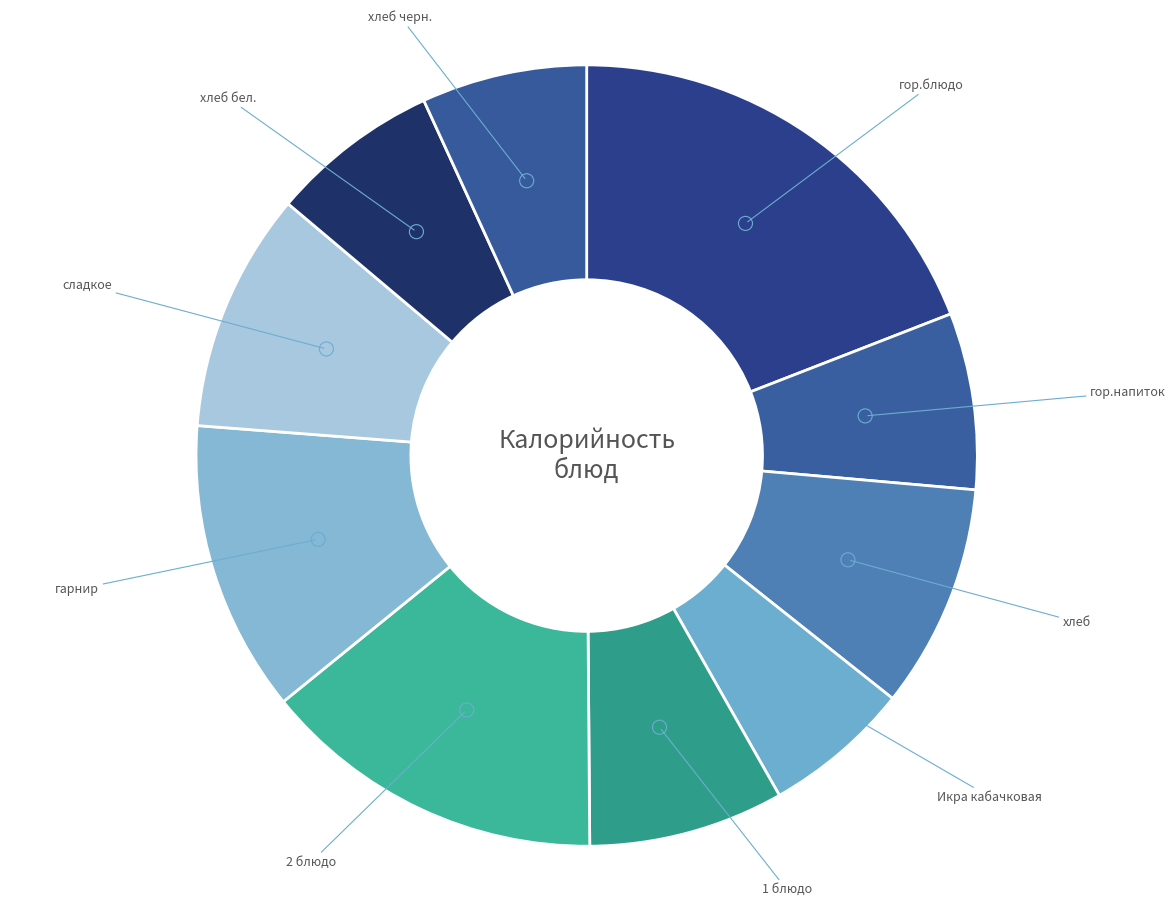

How many segments does this pie chart have?

10